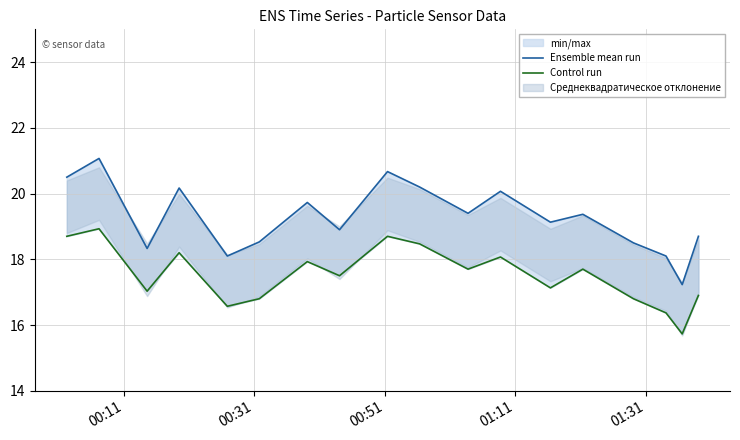

True or false: Control run and Ensemble mean run cross at least once.

False